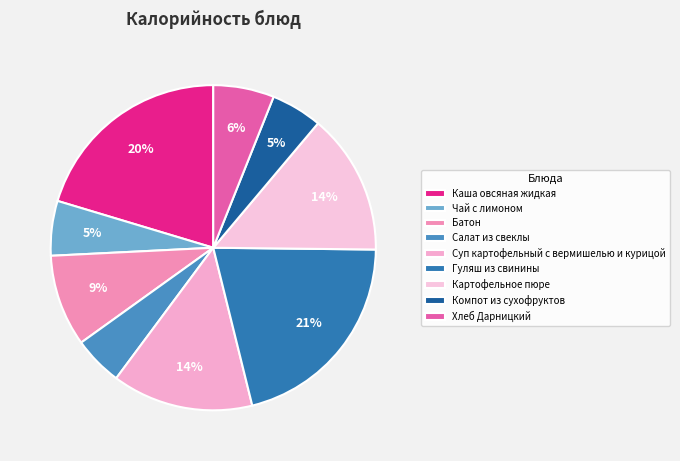

Rank the categories by value from highest to lowest.

Гуляш из свинины, Каша овсяная жидкая, Суп картофельный с вермишелью и курицой, Картофельное пюре, Батон, Хлеб Дарницкий, Чай с лимоном, Компот из сухофруктов, Салат из свеклы